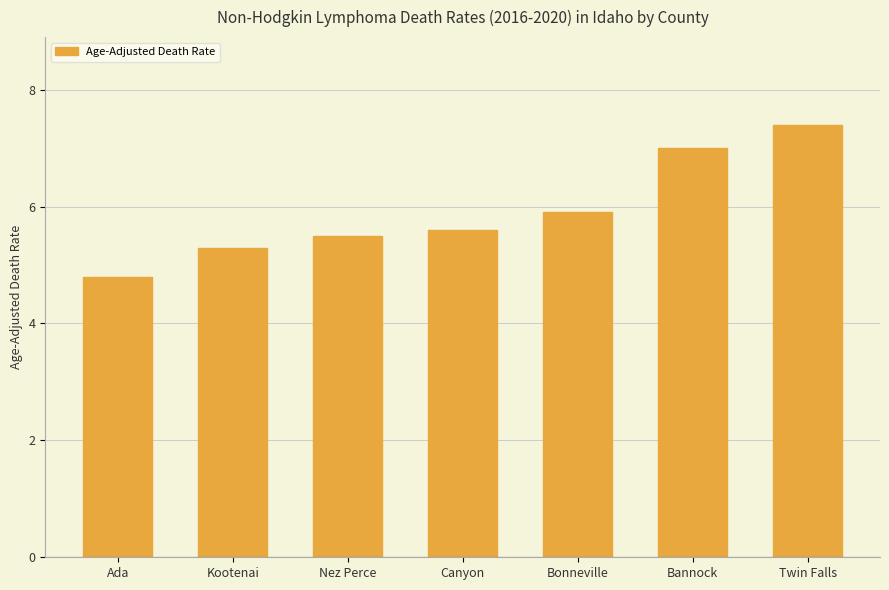

Reading right to left, what are all the values shown in this chart?

Twin Falls=7.4	Bannock=7.0	Bonneville=5.9	Canyon=5.6	Nez Perce=5.5	Kootenai=5.3	Ada=4.8